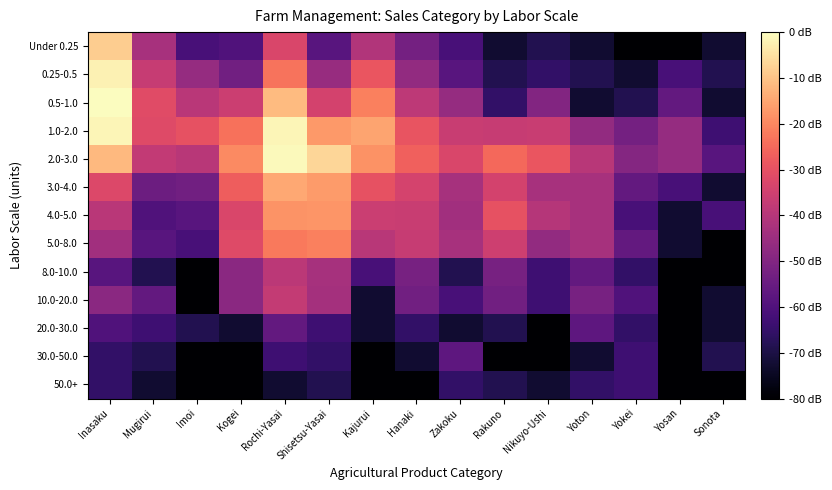

How many data points does each series have?

15